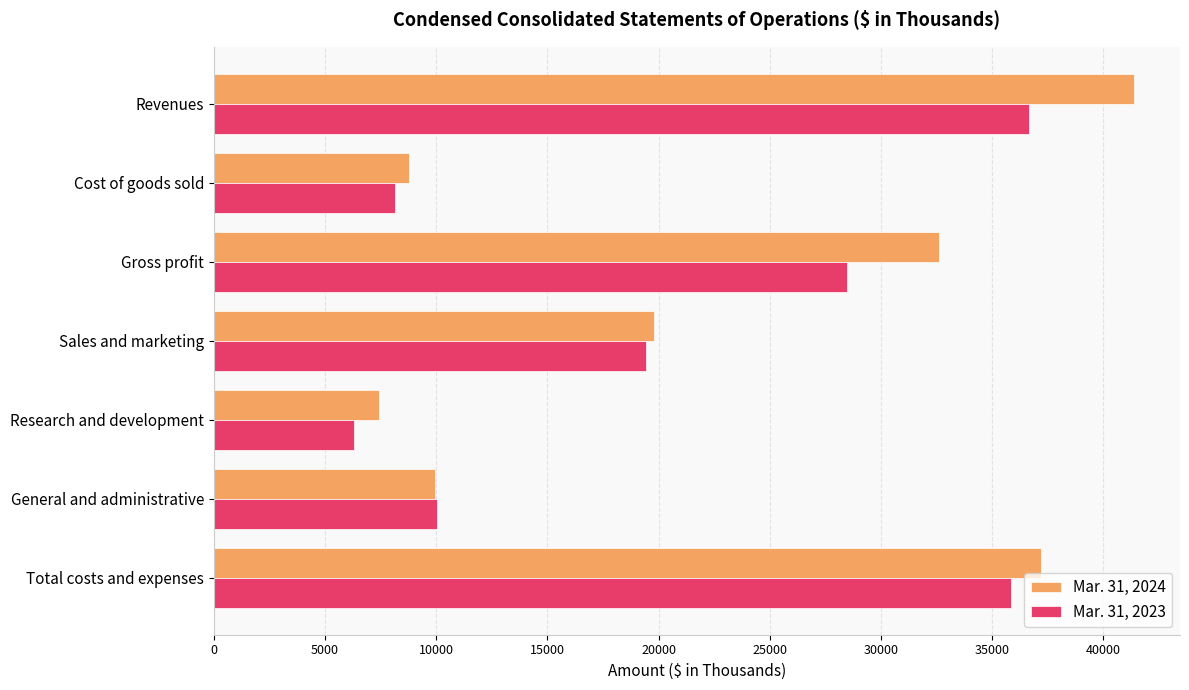

How many distinct data groups are displayed?

2